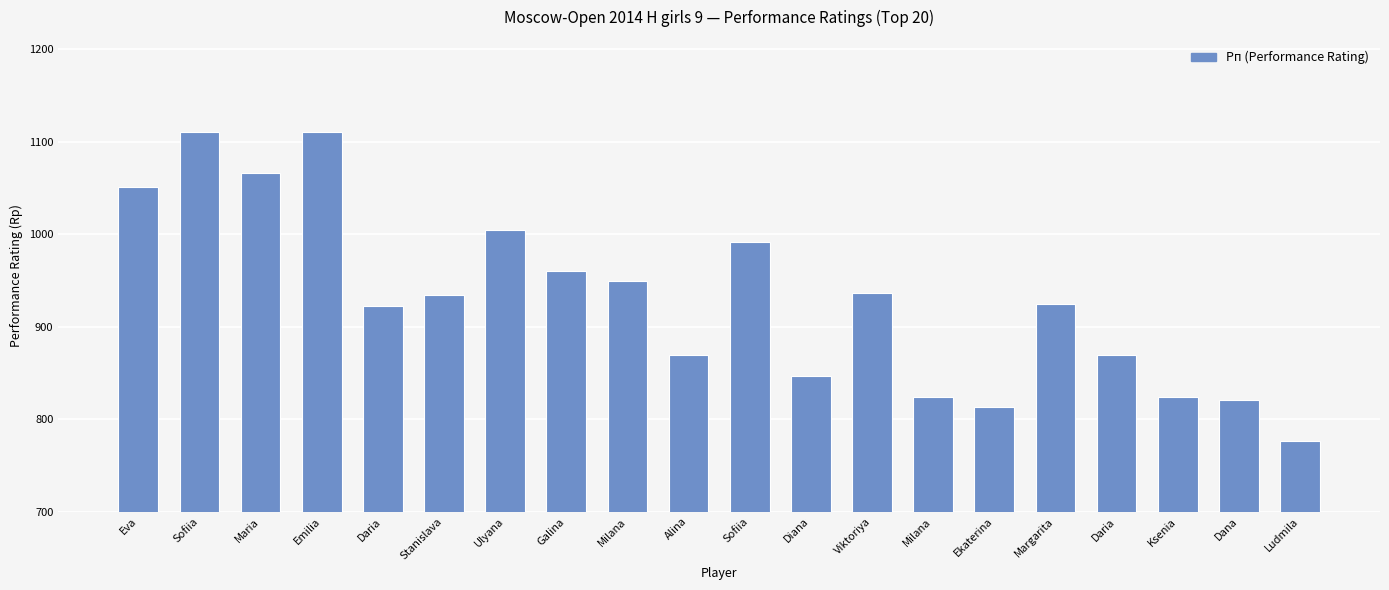

How many bars are there in total?

20